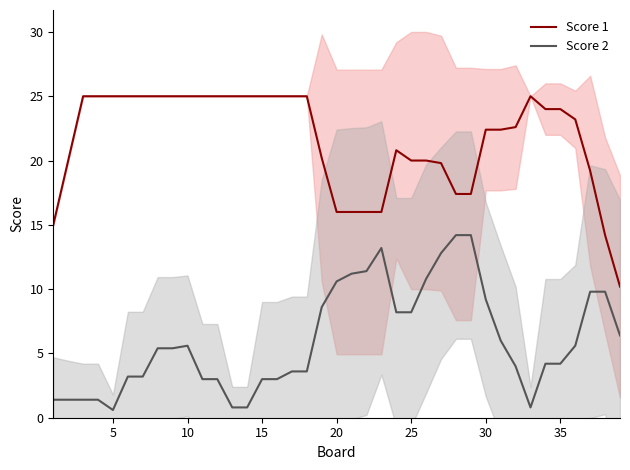

Is it true that Score 1 equals 11.3 at 10?

False